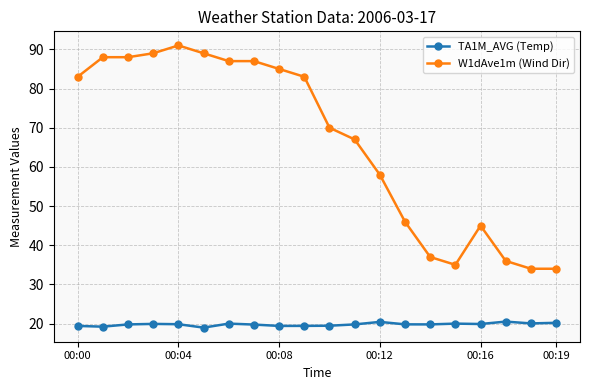

True or false: TA1M_AVG (Temp) has more than 2 interior local peaks.

True